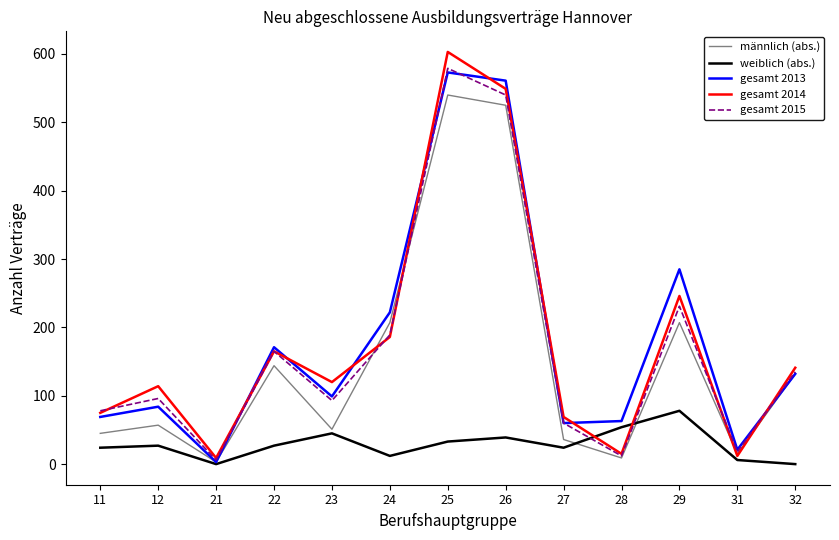

What is the maximum value shown in the chart?

603